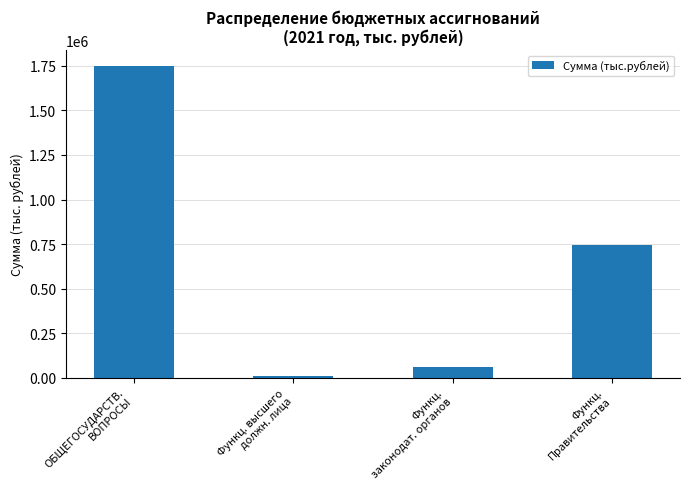

The value at Функц.
Правительства is 743989.1. True or false?

True